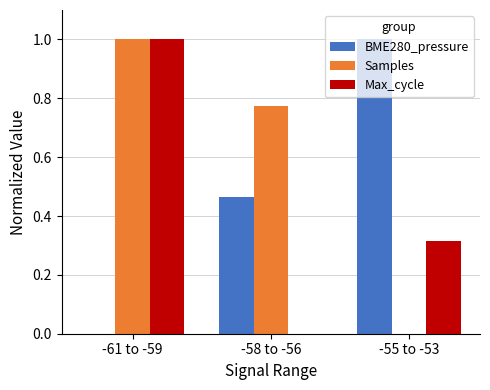

Which category has the highest value in the BME280_pressure series?

-55 to -53